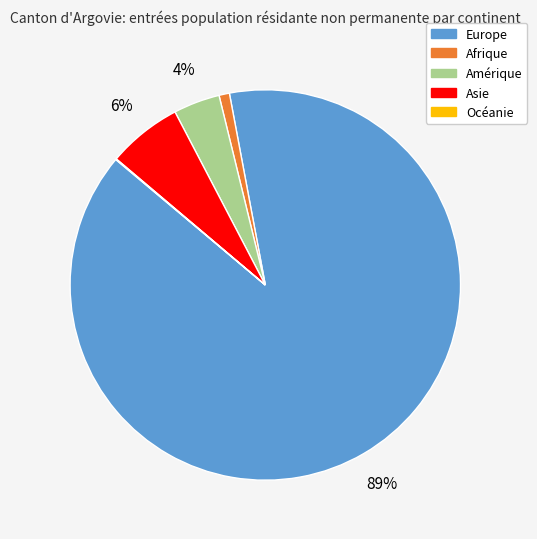

Combined, do Afrique and Europe account for over 50%?

Yes